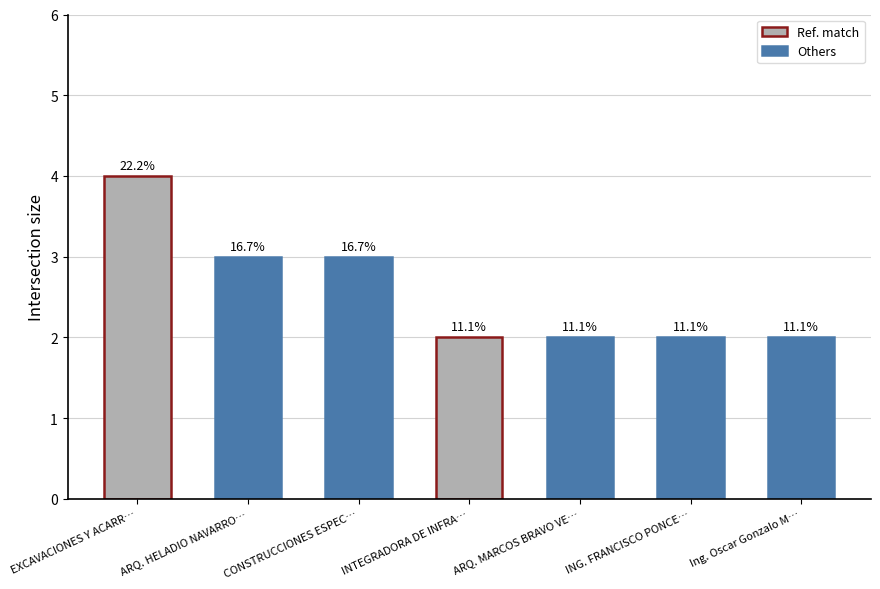

Which label corresponds to the smallest value in the chart?

INTEGRADORA DE INFRAESTRUCTURA BECO